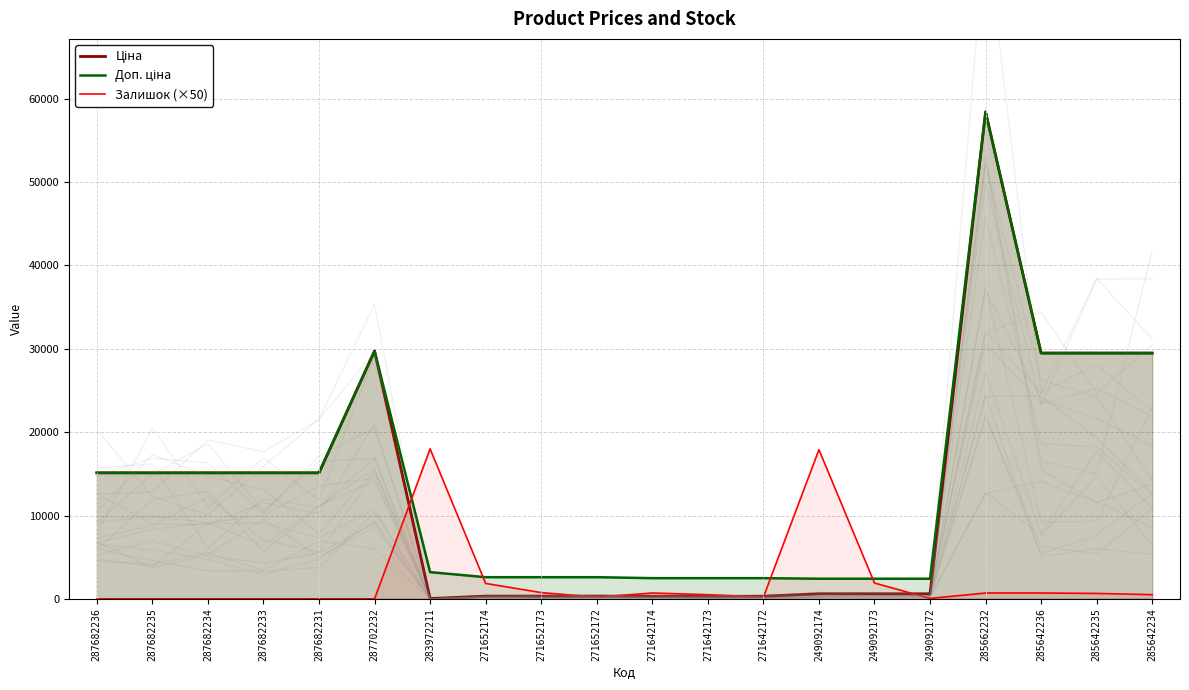

Which series has the largest range (max minus min)?

Ціна